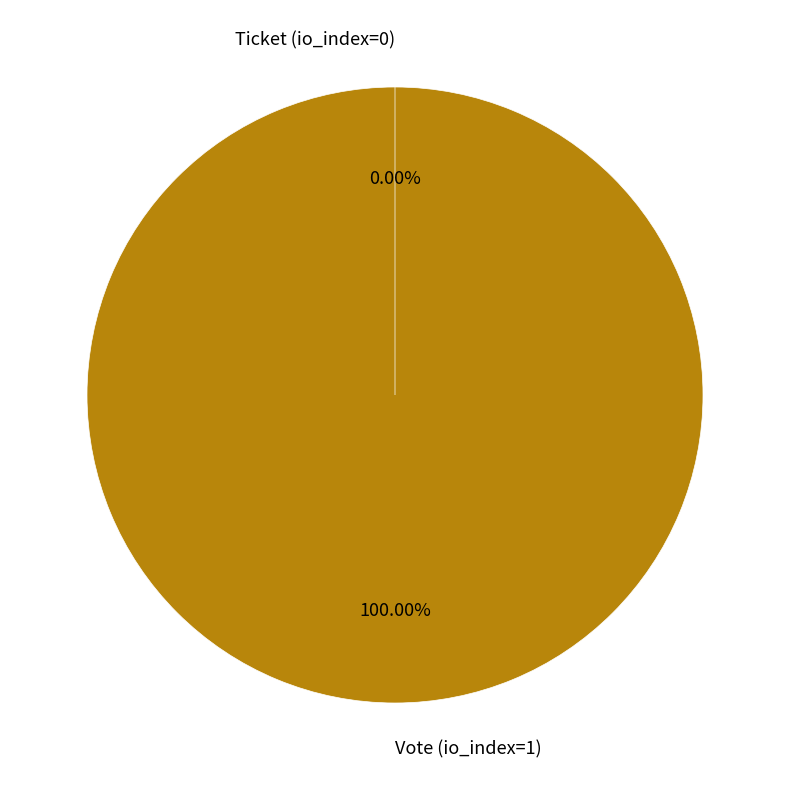

Do Ticket (io_index=0) and Vote (io_index=1) together represent more than half of the pie?

Yes